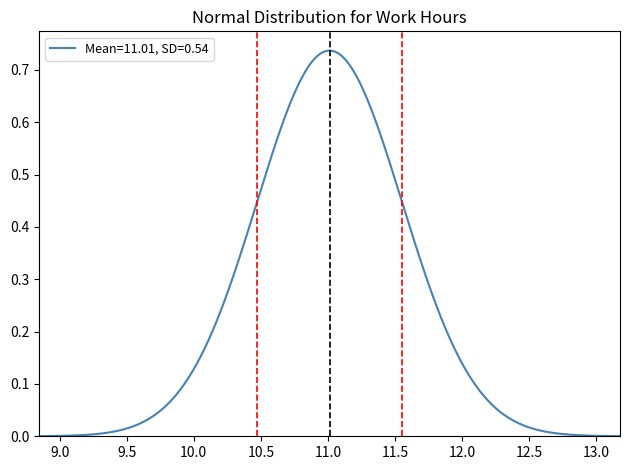

Does the chart have visible grid lines?

No